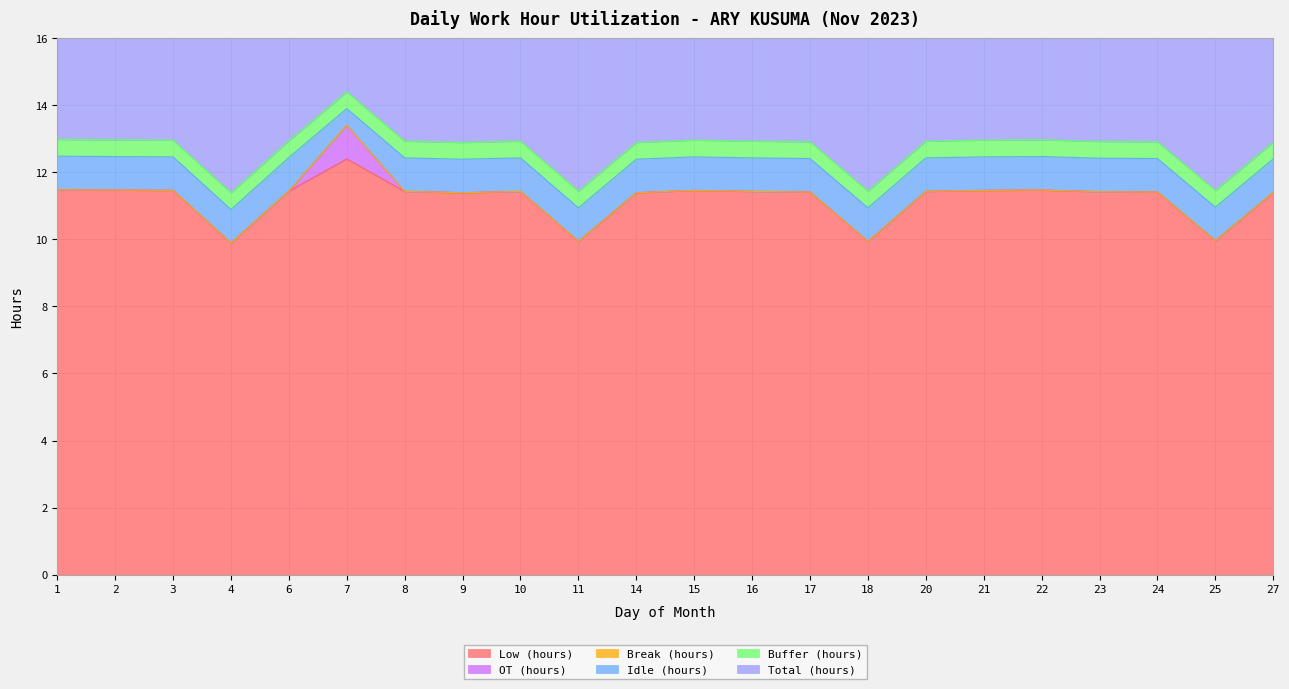

How many categories are shown in the chart?

22